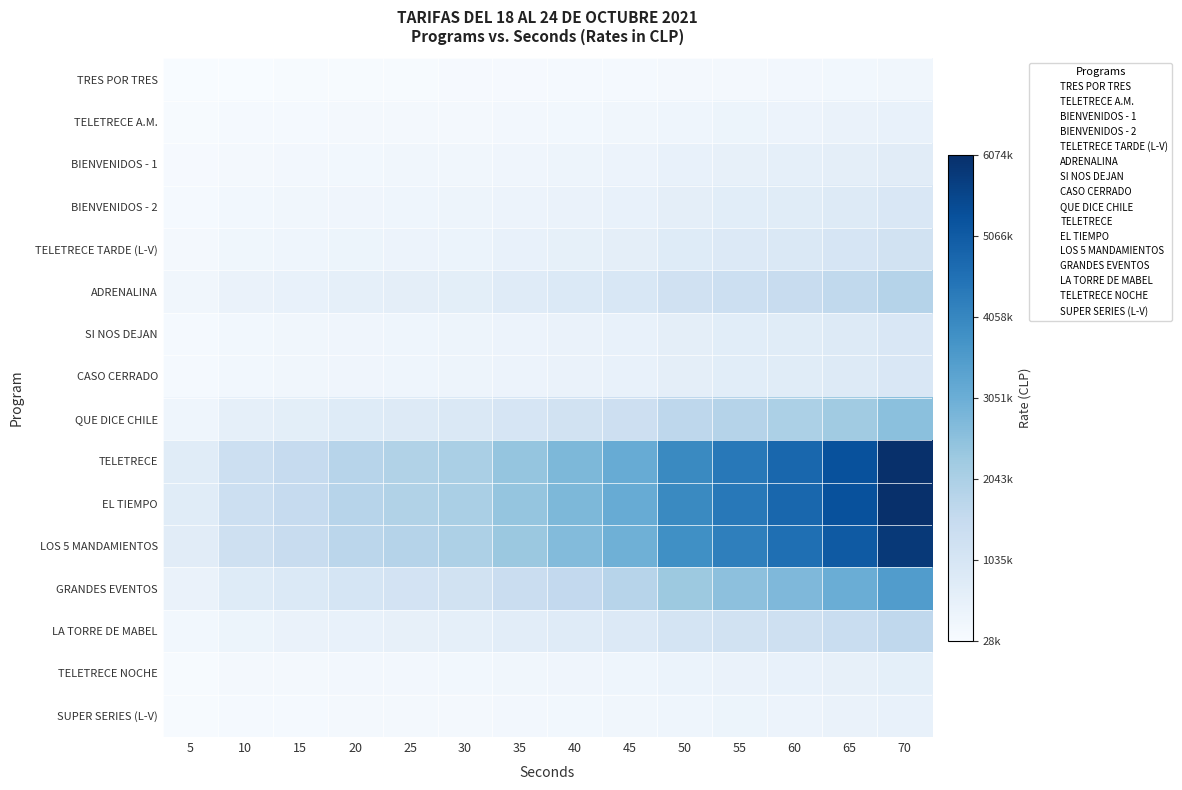

Which series has the largest total across all categories?

TELETRECE